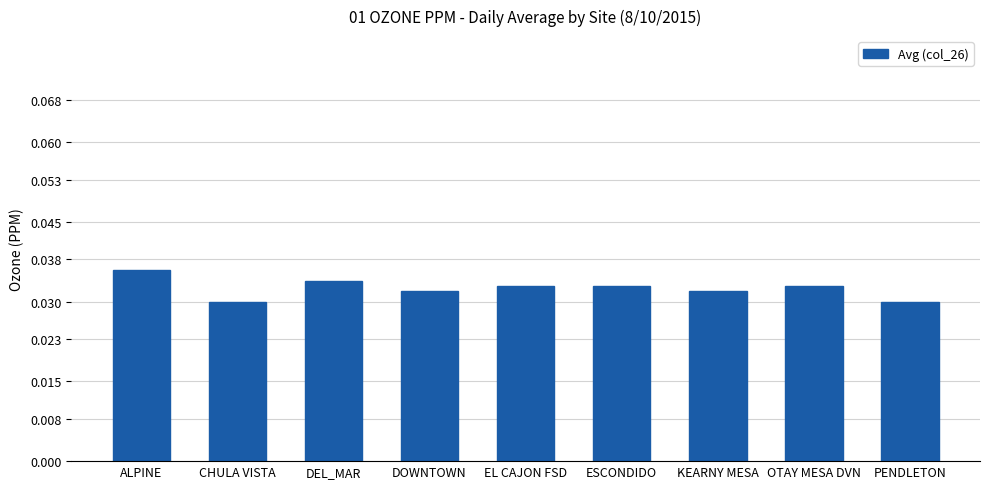

How many values are between 0 and 1?

9